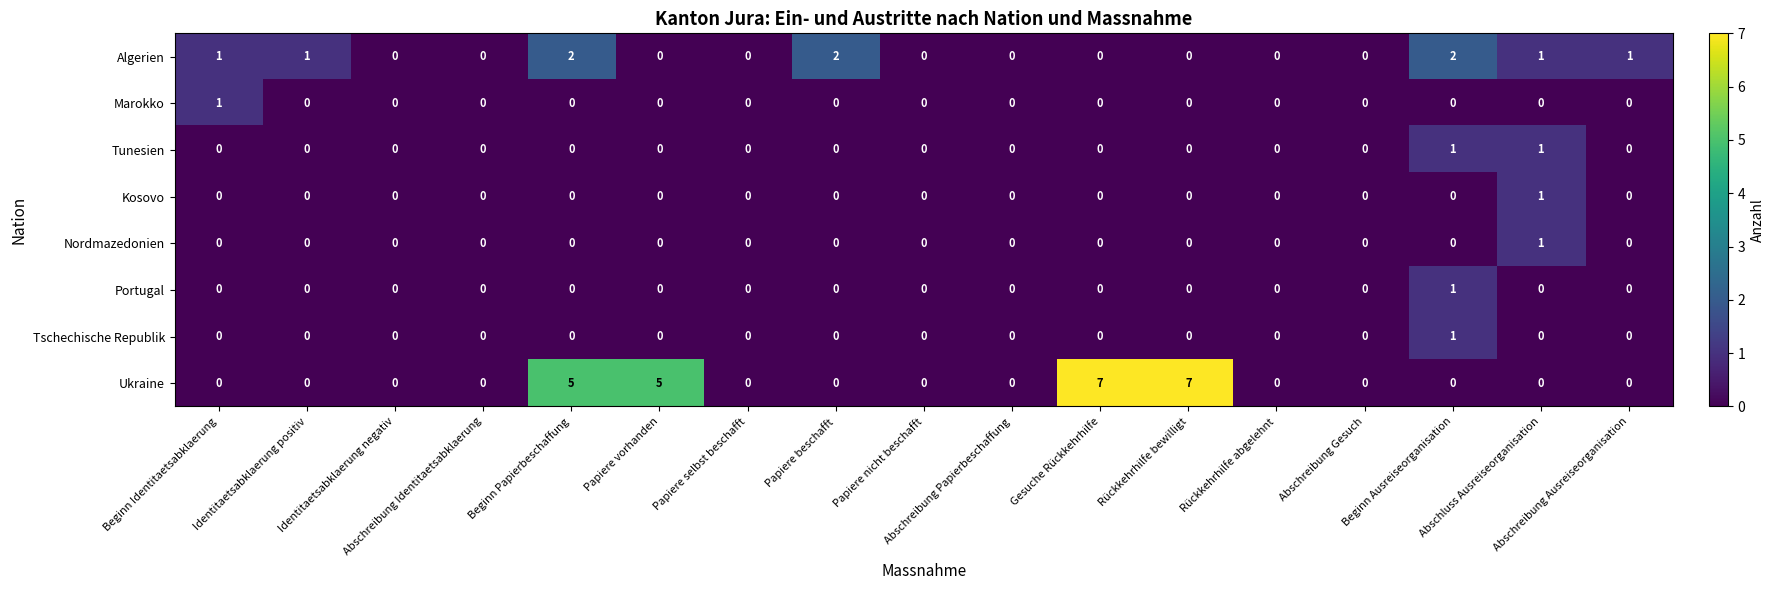

What is the difference between the second highest and second lowest values in the Ukraine series?

7